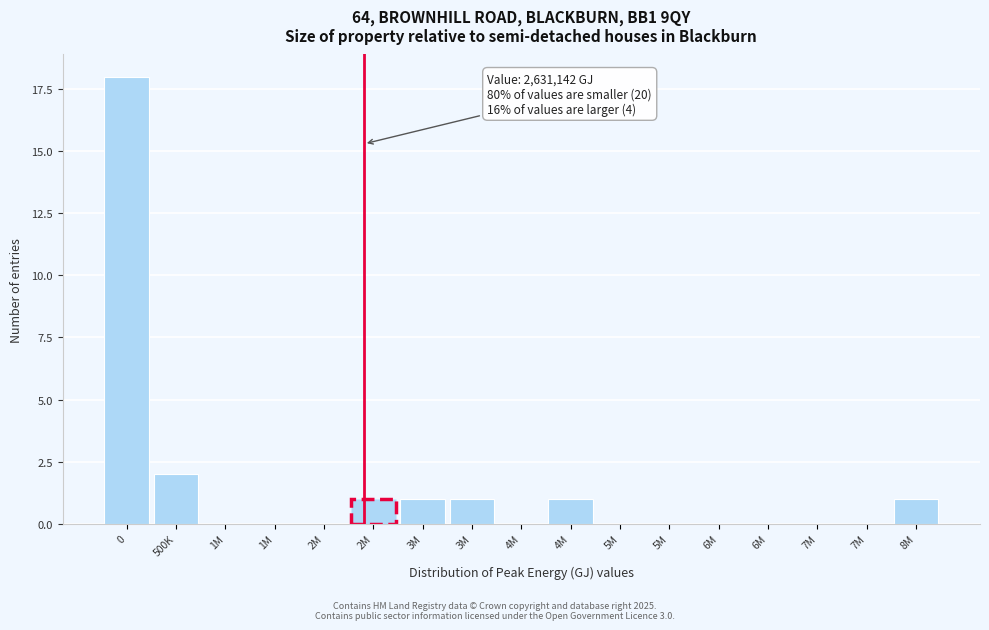

How many distinct data groups are displayed?

1